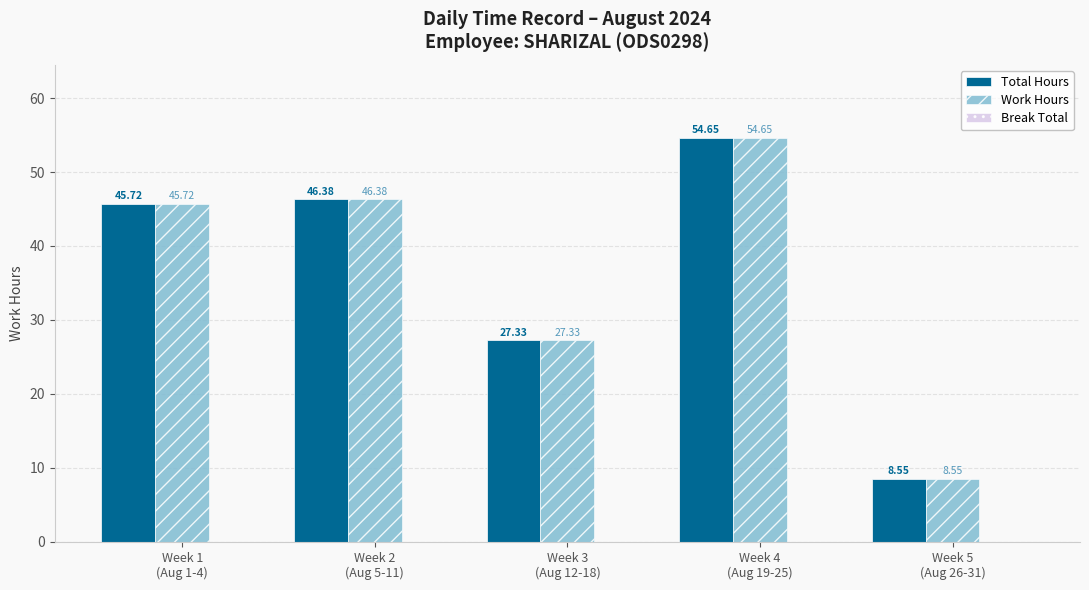

At how many categories does at least one series exceed 25?

4